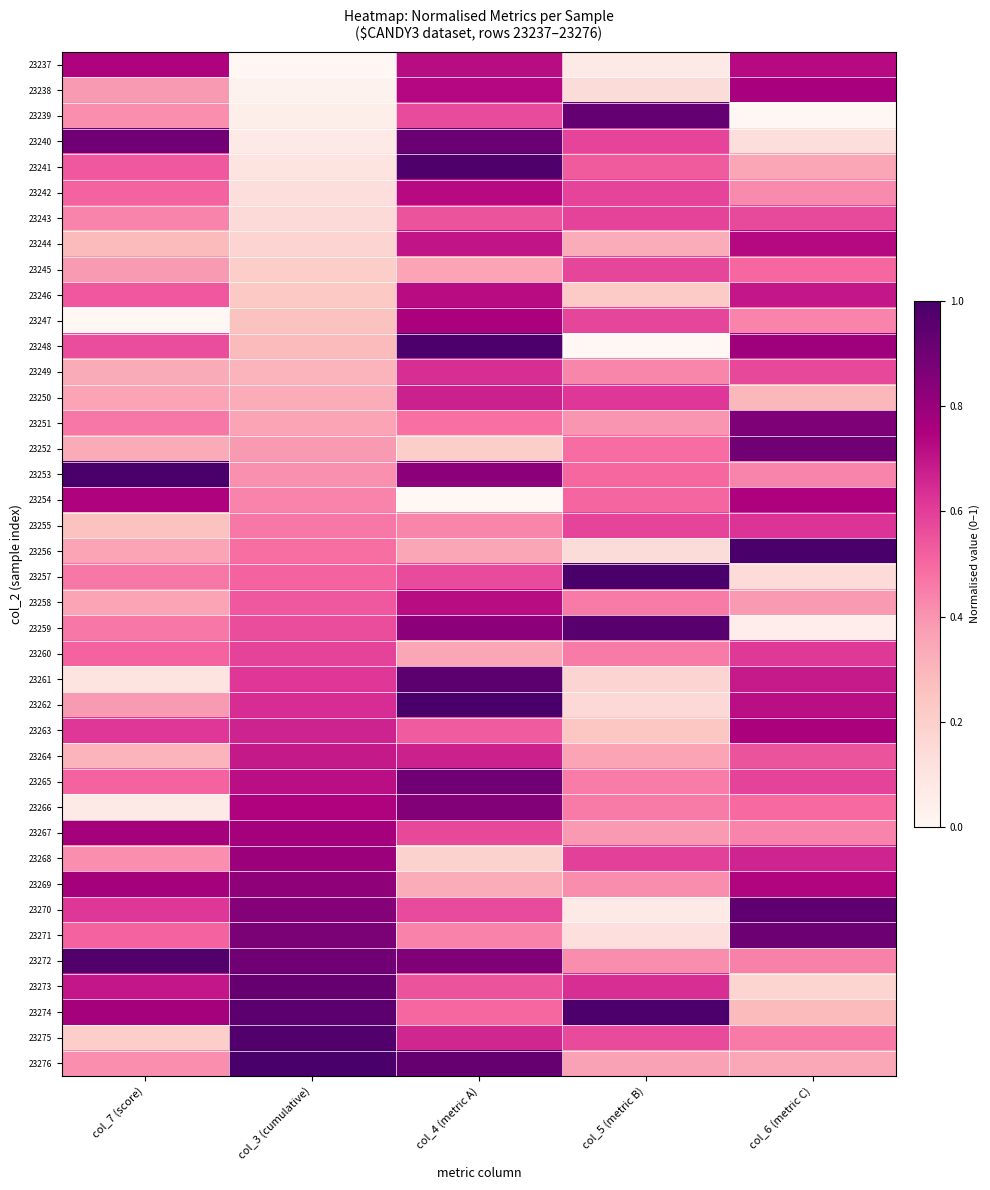

Which has a higher value, col_4 (metric A) or col_5 (metric B)?

col_4 (metric A)